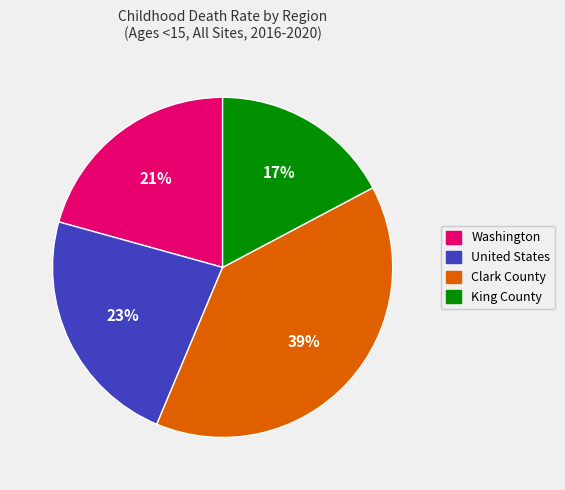

Is there a majority slice in this chart?

No